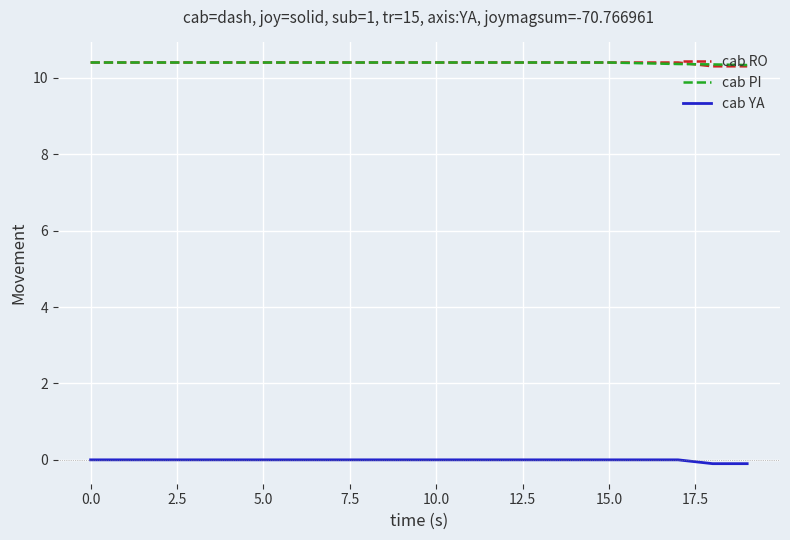

True or false: cab PI and cab YA intersect in this chart.

False